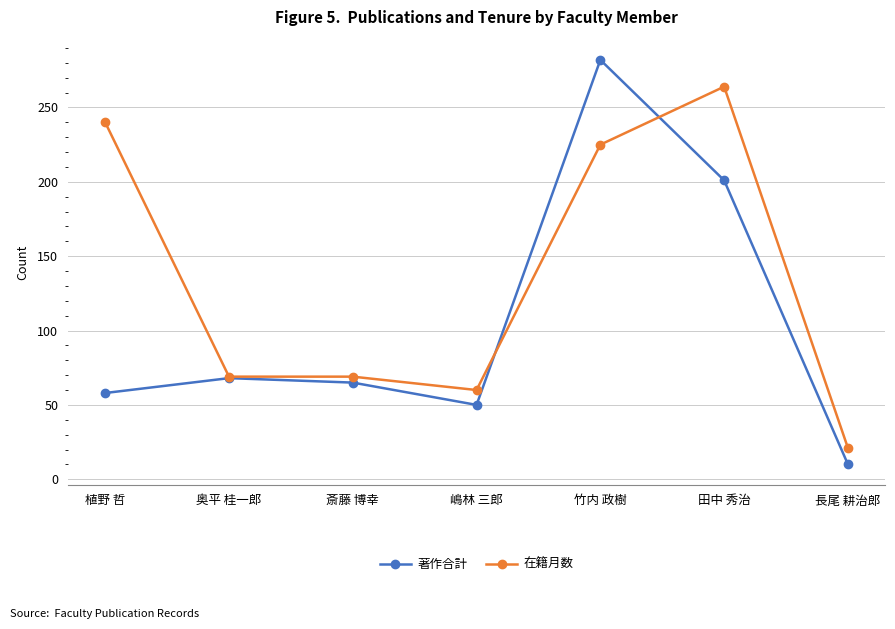

Where is 著作合計 nearest to the value 146?

田中 秀治